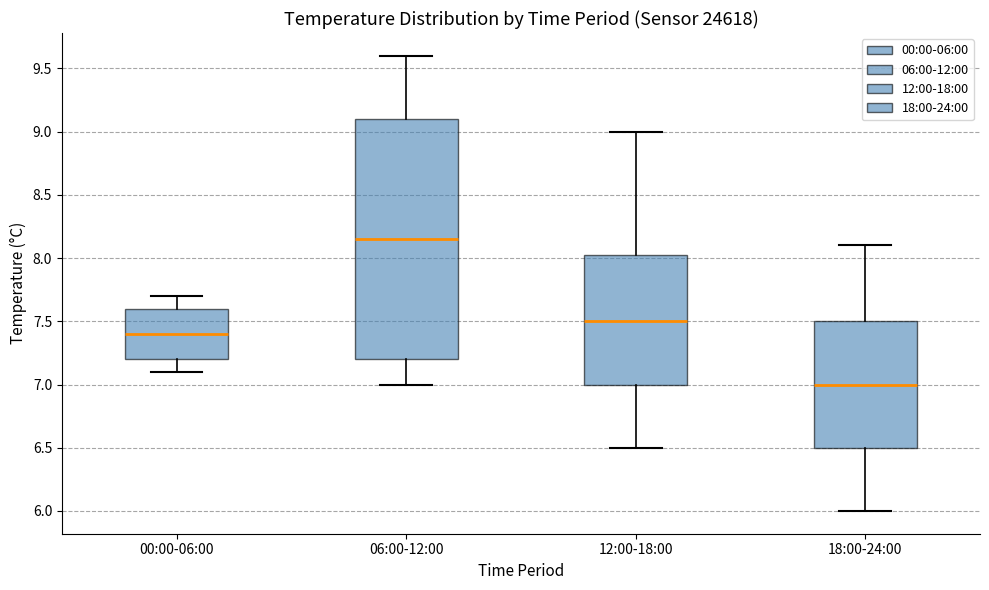

Reading left to right, read every box against the y-axis: the position of its median line, the range the box covers, and the ends of its whiskers. The values are not printed on the chart, so give them approximately, as read against the axis.

00:00-06:00: median 7.40, box 7.20 to 7.60, whiskers 7.10 to 7.70
06:00-12:00: median 8.15, box 7.20 to 9.10, whiskers 7.00 to 9.60
12:00-18:00: median 7.50, box 7.00 to 8.05, whiskers 6.50 to 9.00
18:00-24:00: median 7.00, box 6.50 to 7.50, whiskers 6.00 to 8.10